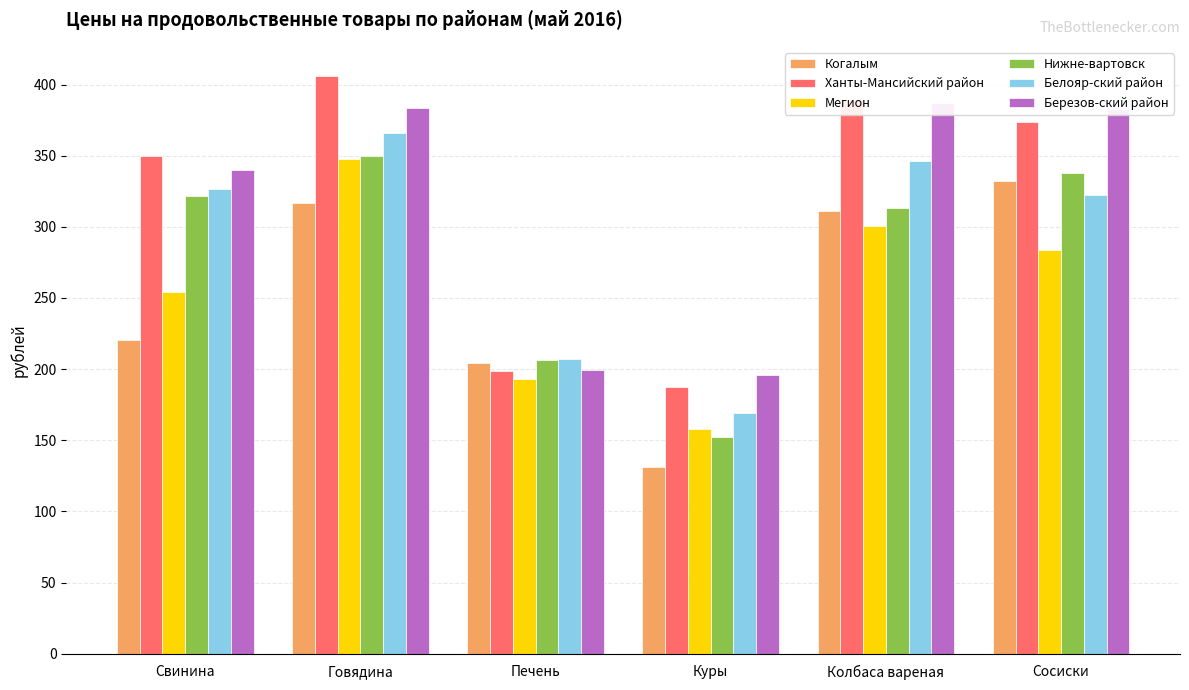

How many data points in Ханты-Мансийский район are less than 374?

3